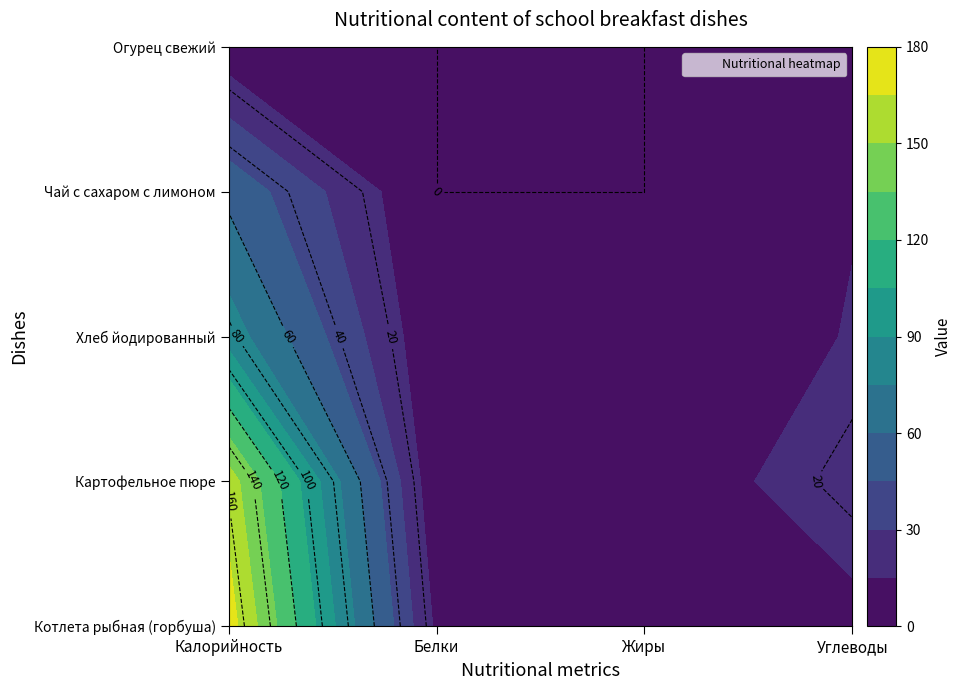

Count the number of data series in this chart.

5